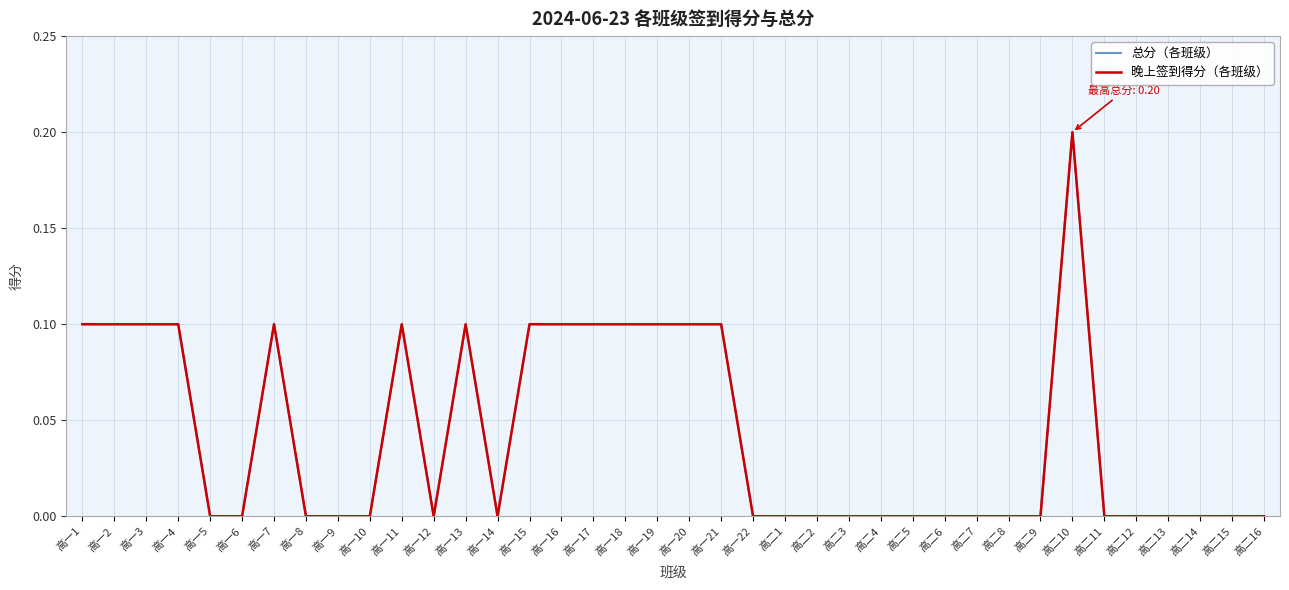

Does the chart display data point markers on the line(s)?

No